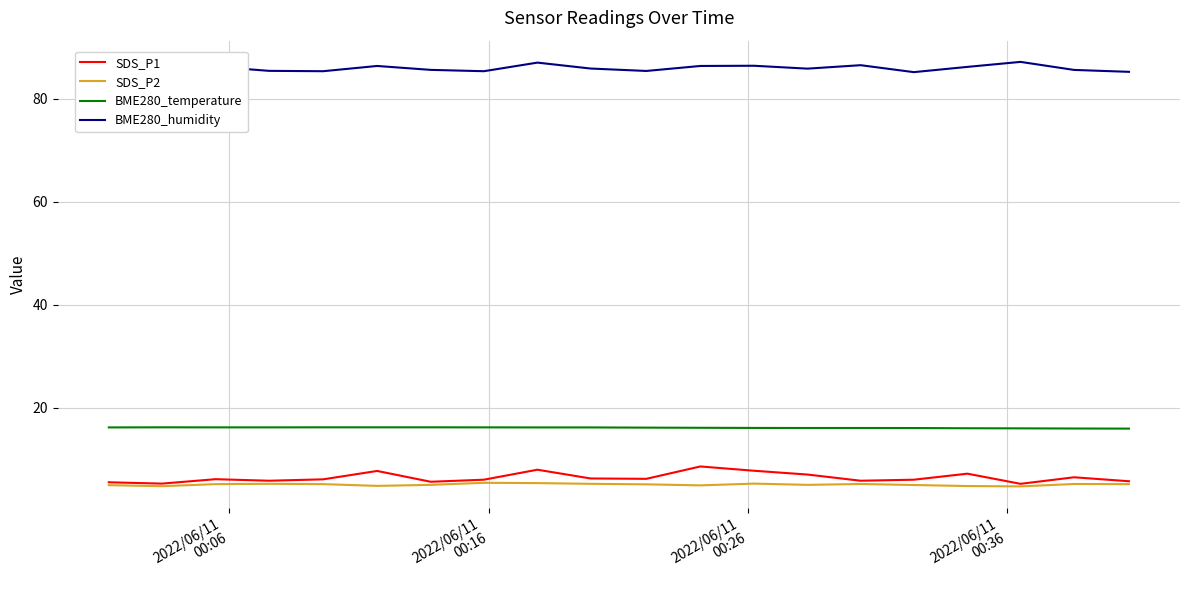

True or false: SDS_P1 and BME280_humidity intersect in this chart.

False